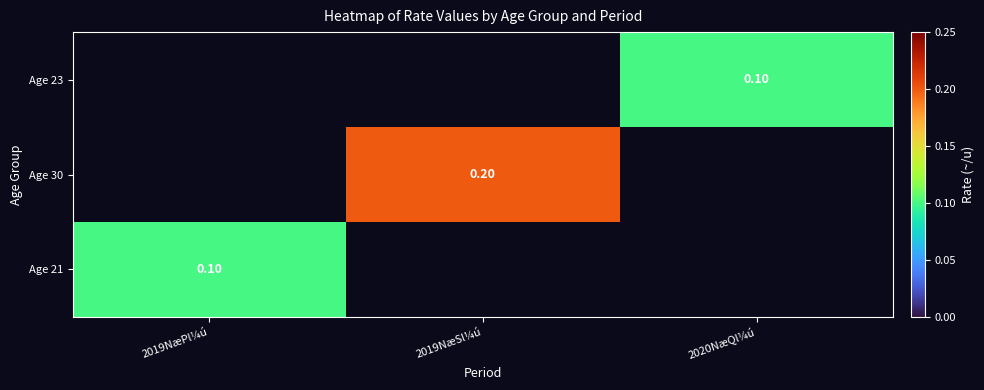

Which category has the highest value in the Age 21 series?

2019NæPl¼ú